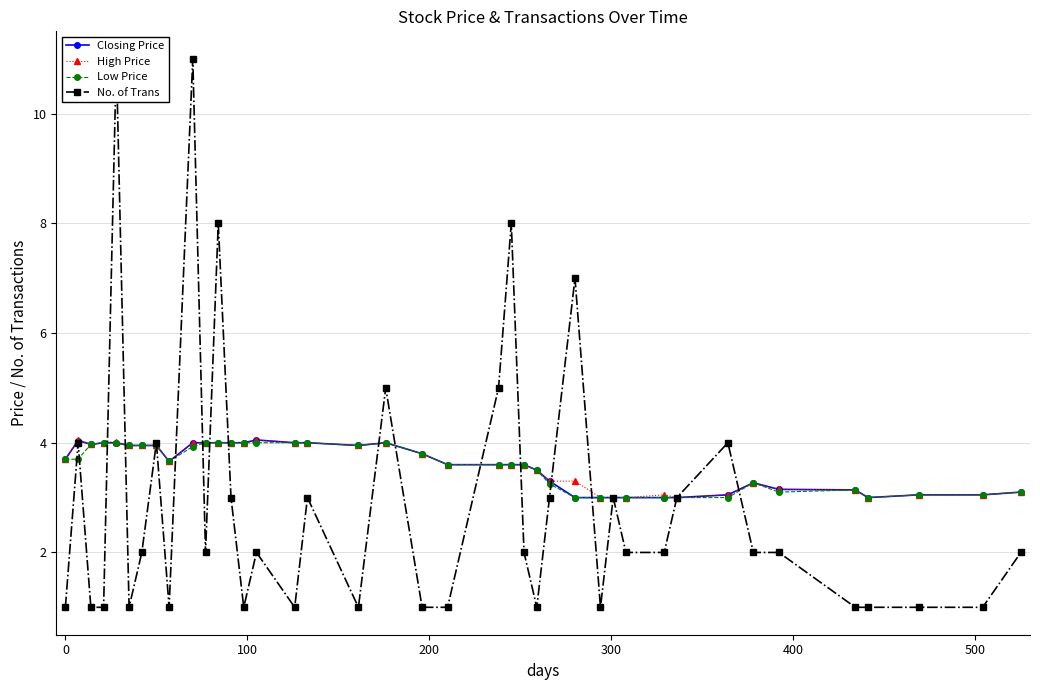

What is the value of the Low Price point at the 28th from the left?

3.0